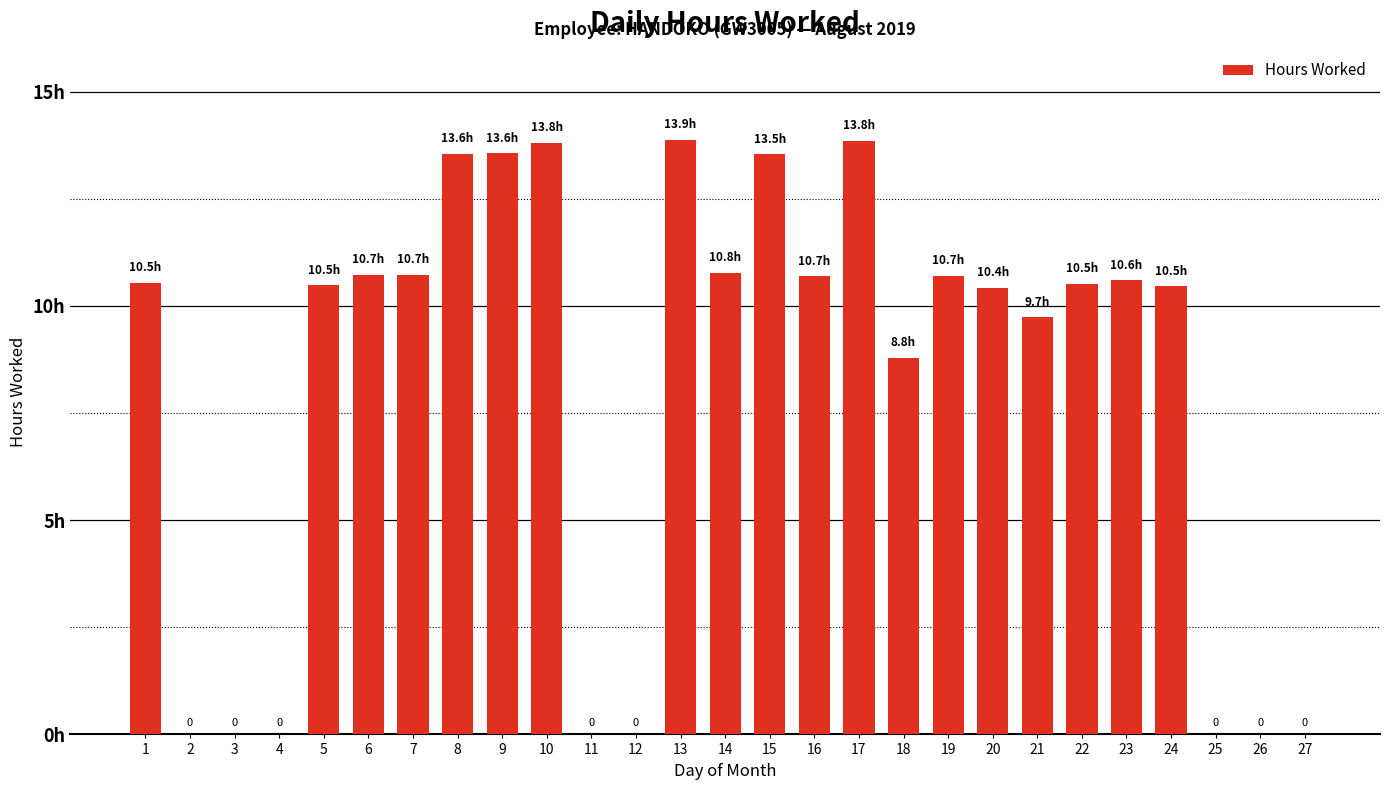

At which category does the chart reach its minimum across all series?

2